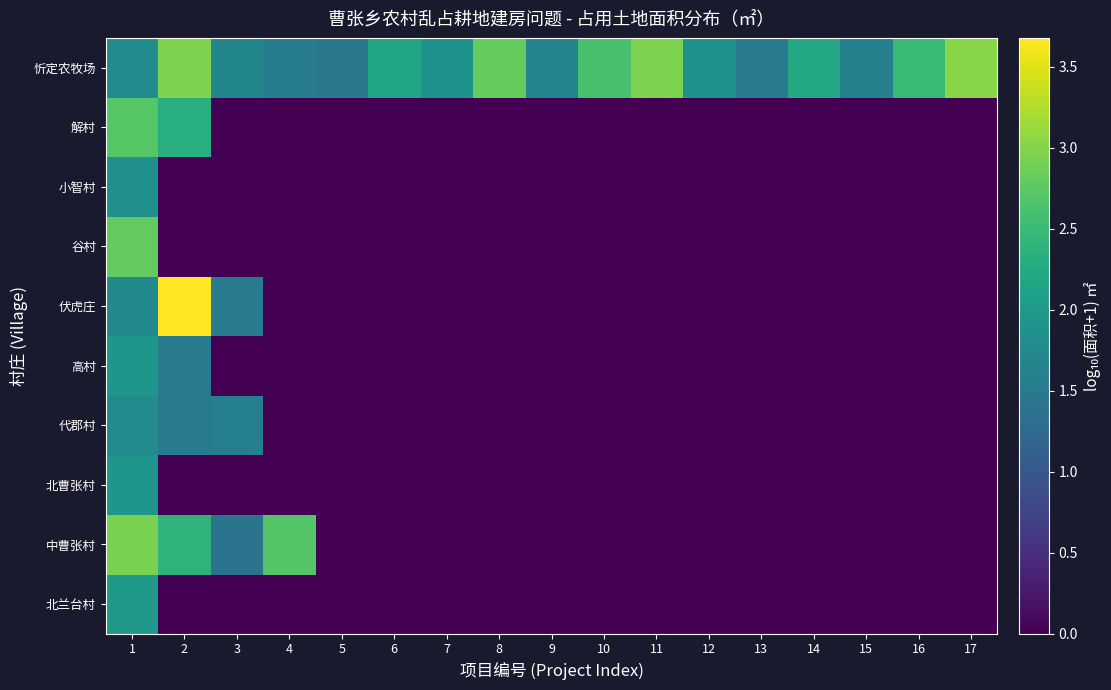

What is the spread (max minus min) of values at 1?

1.2